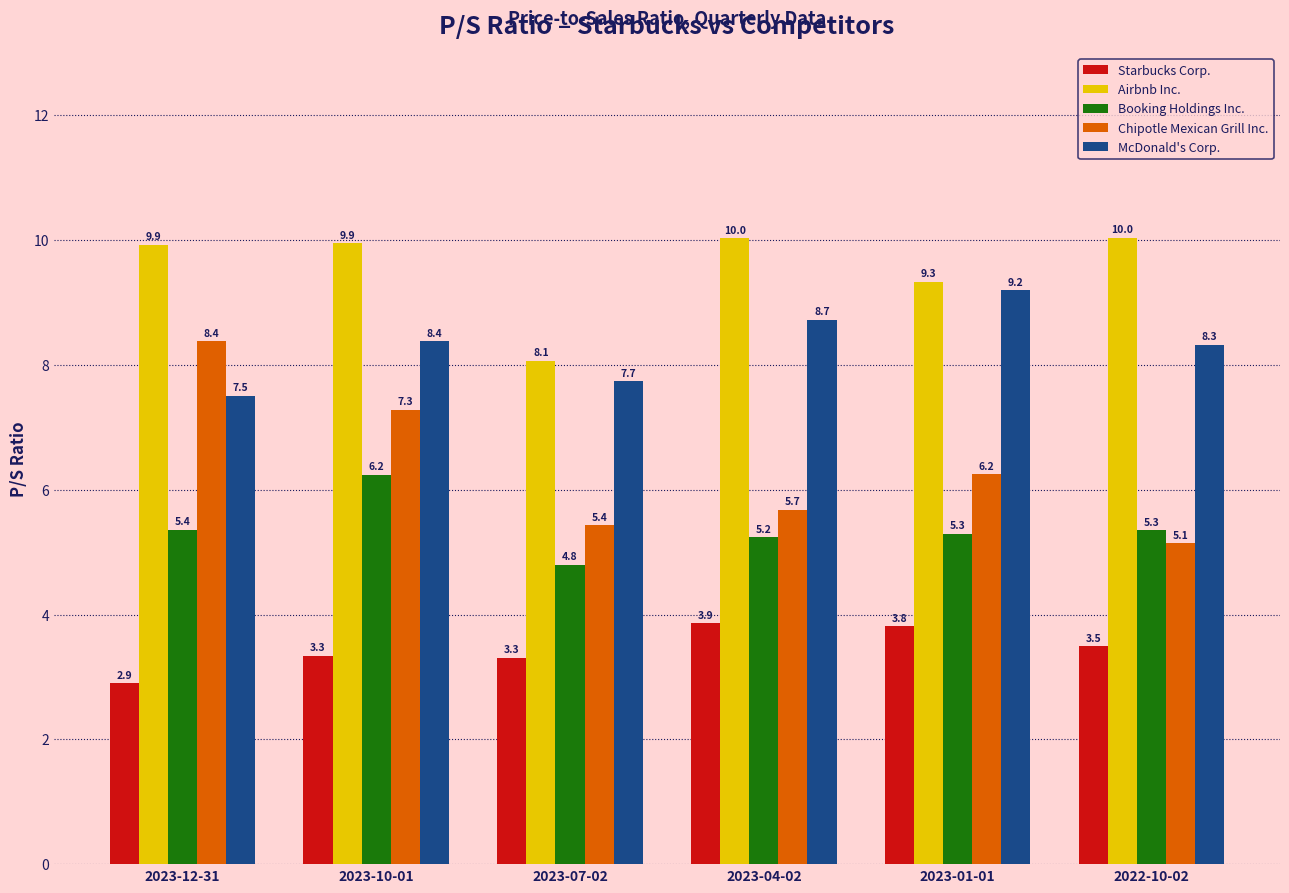

List the labels in order of McDonald's Corp. value, smallest first.

2023-12-31, 2023-07-02, 2022-10-02, 2023-10-01, 2023-04-02, 2023-01-01